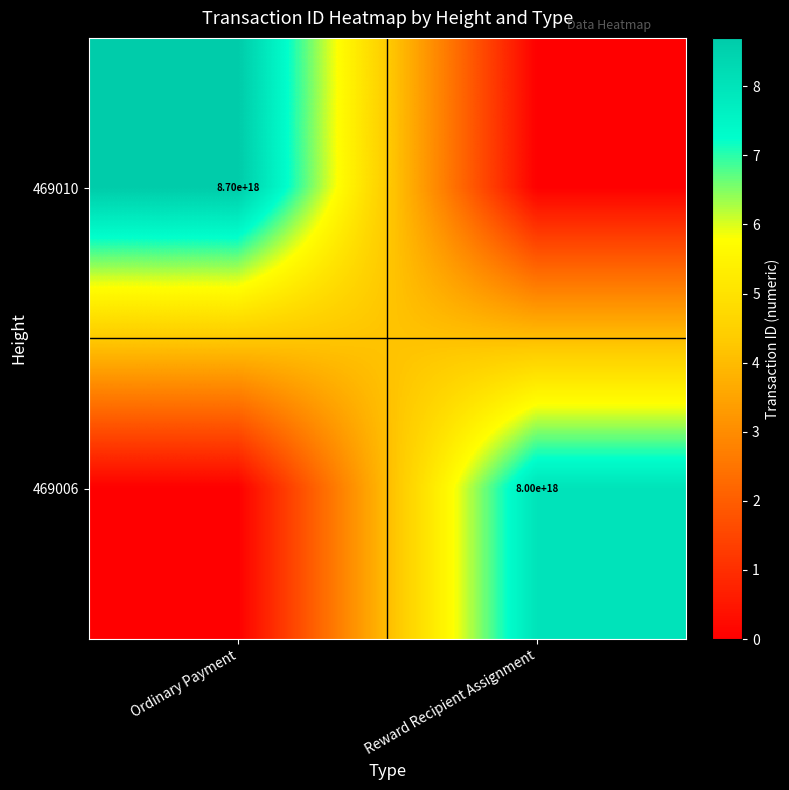

The value of 469006 at Reward Recipient Assignment is 8000000000000000000. True or false?

True